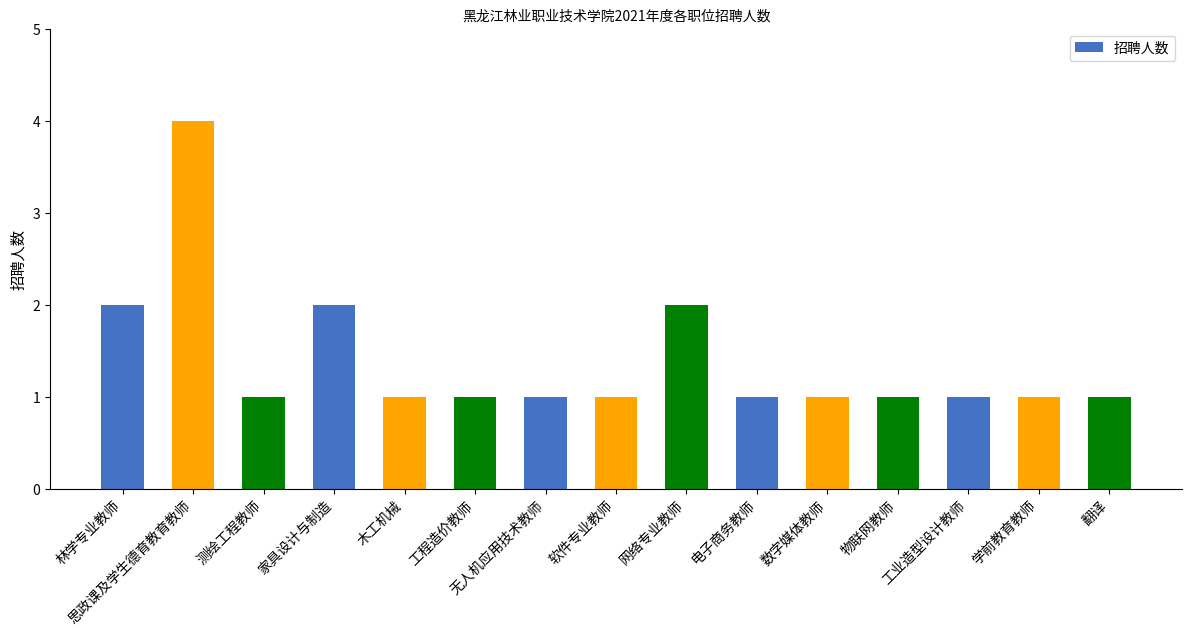

What is the change in value from 思政课及学生德育教育教师 to 木工机械?

-3